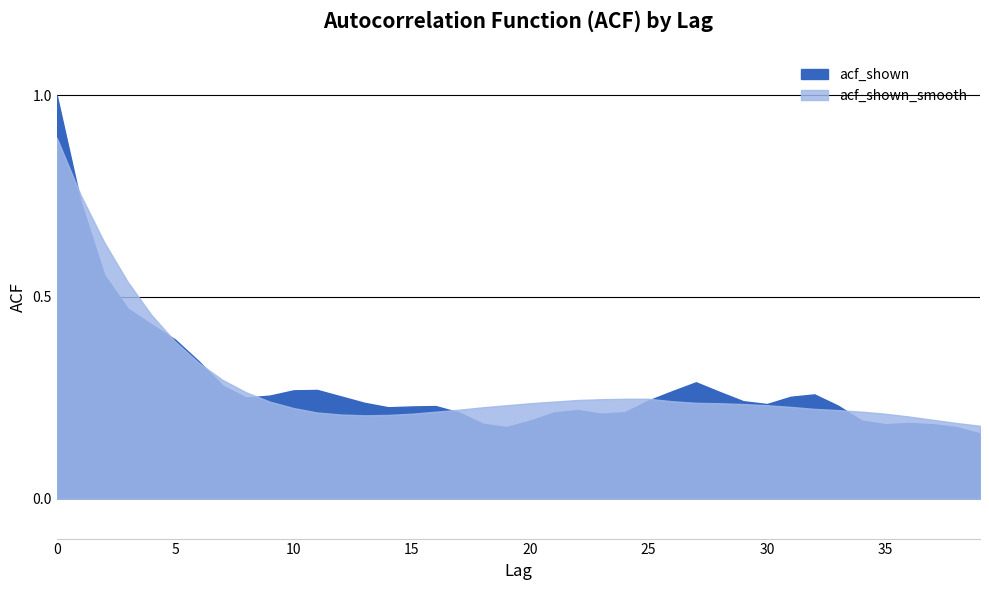

Which series has the largest range (max minus min)?

acf_shown